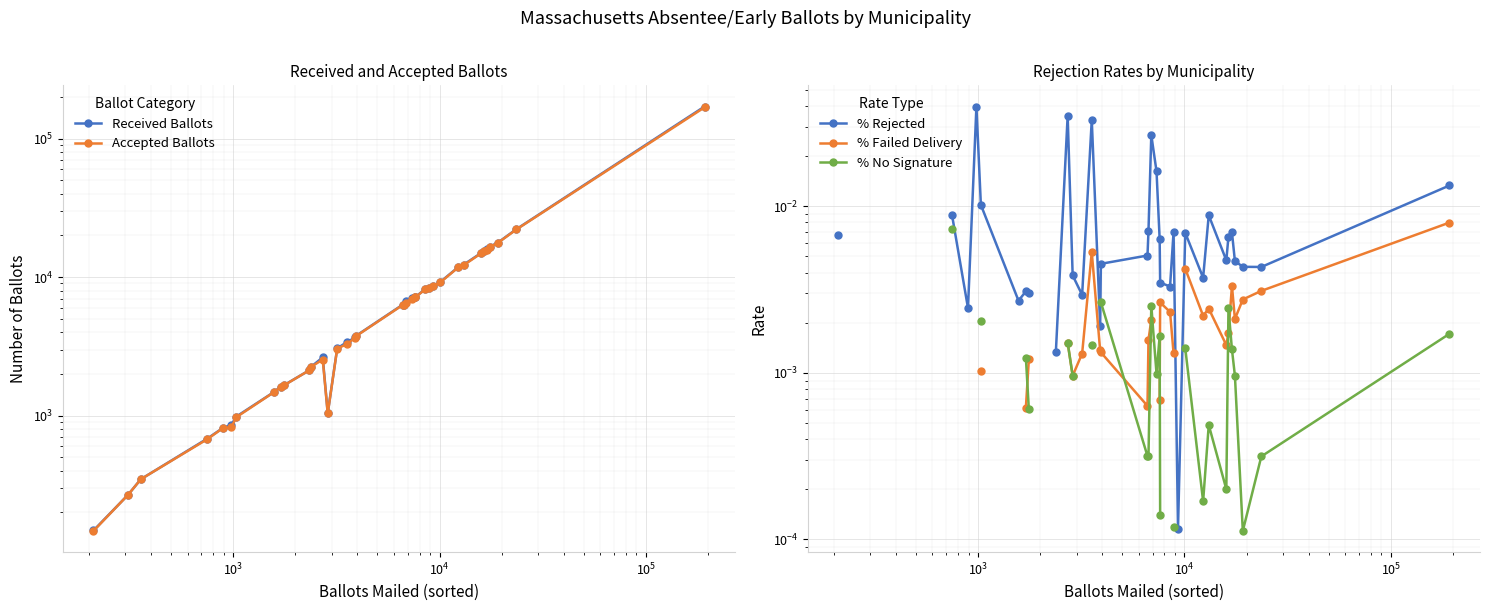

True or false: % No Signature has more than 2 points higher than both neighbors.

True